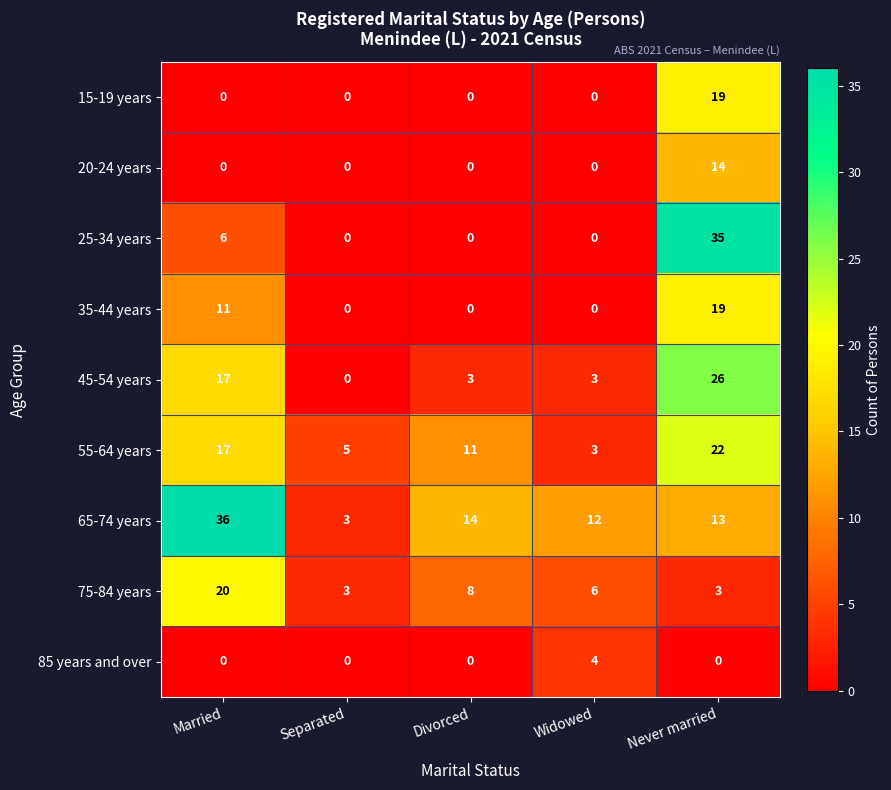

At which label does 65-74 years first exceed 13?

Married